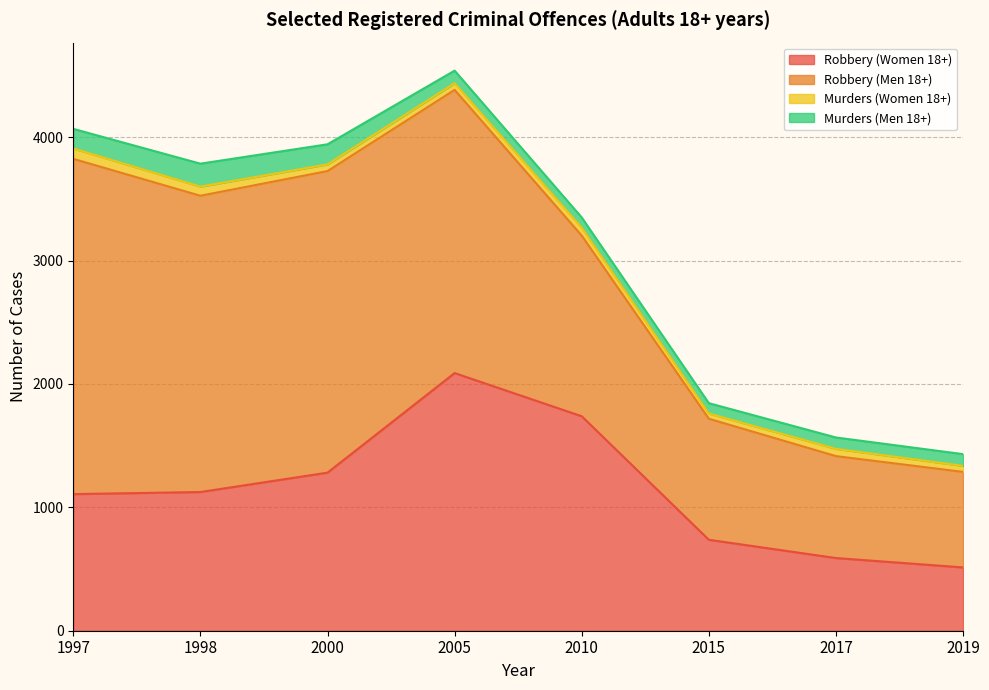

Count the number of categories in the chart.

8